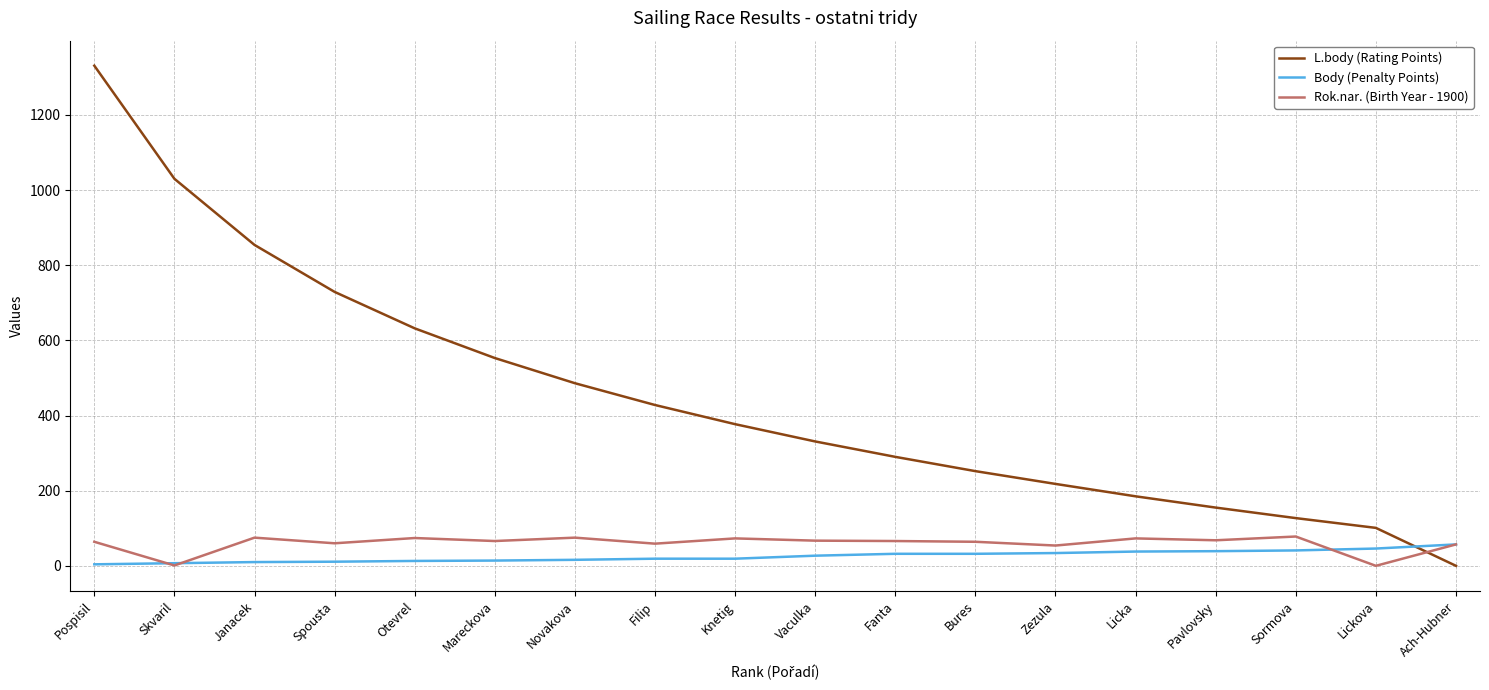

Which series has the widest spread of values?

L.body (Rating Points)